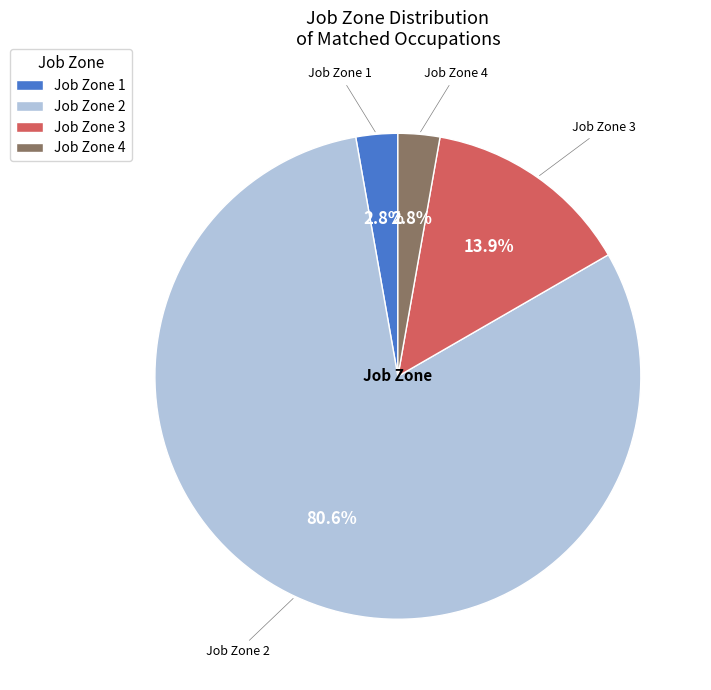

Does any single category account for the majority?

Yes